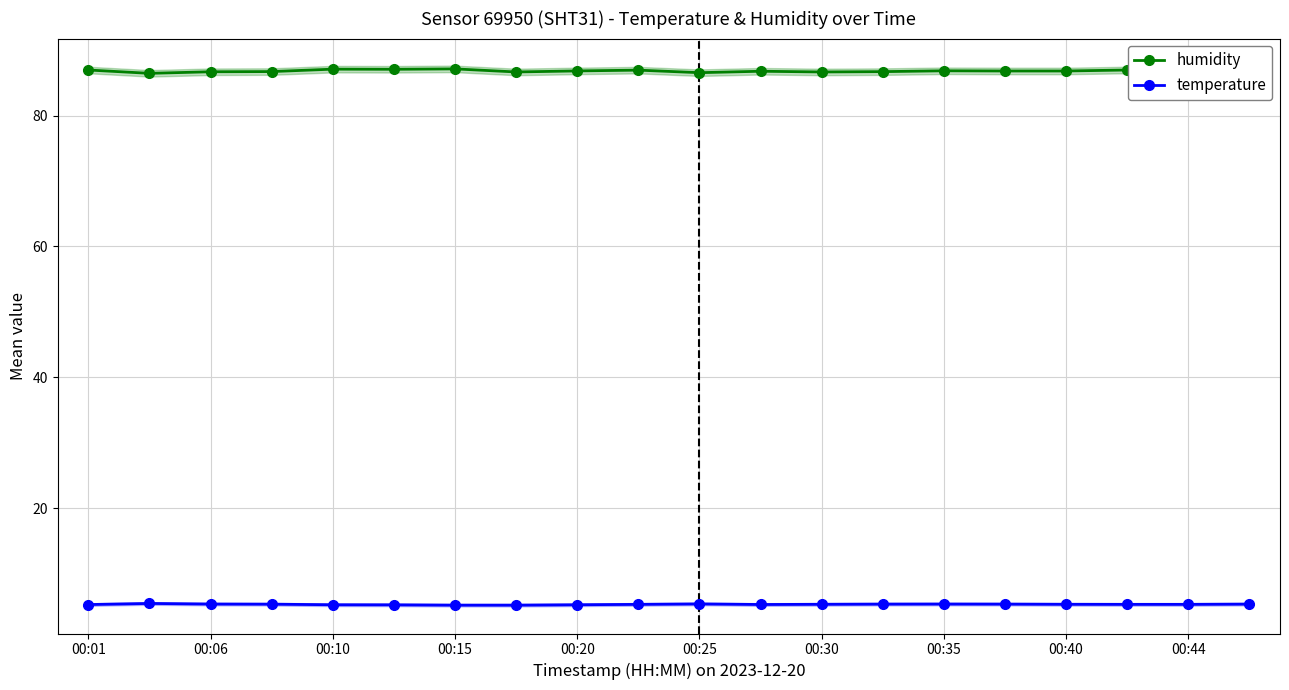

The temperature series shows 2.1 at 00:35. True or false?

False